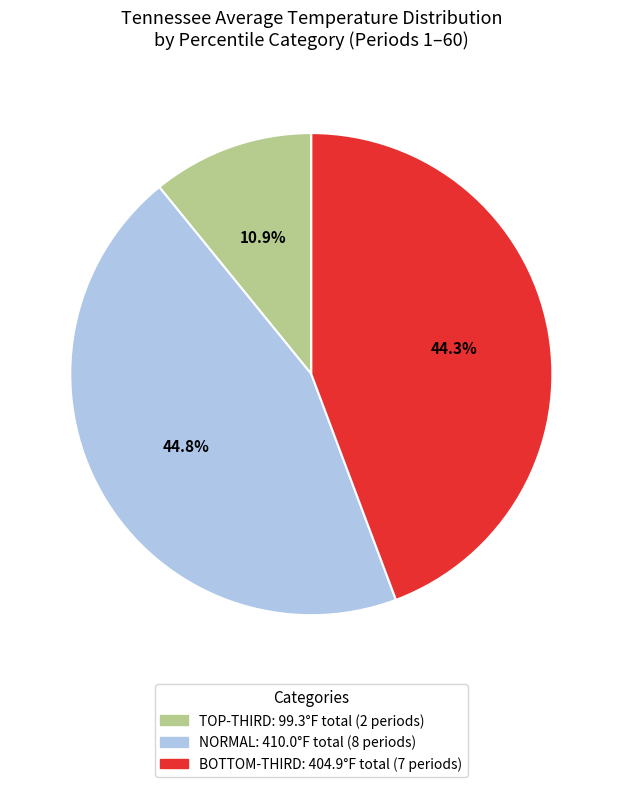

Is there a majority slice in this chart?

No